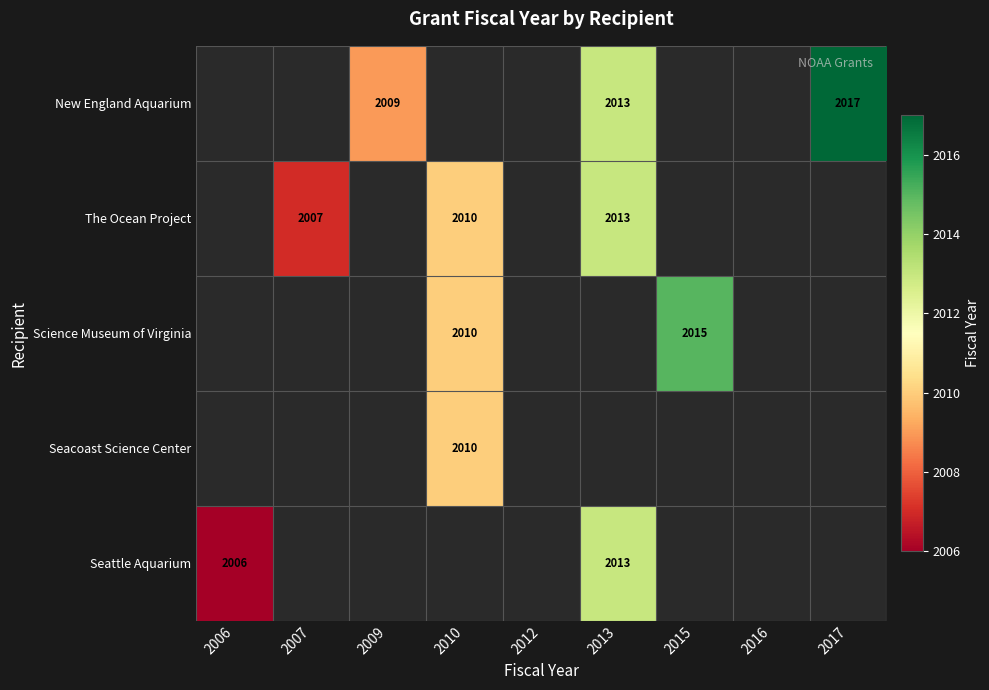

Is it true that New England Aquarium equals 2009 at 2009?

True